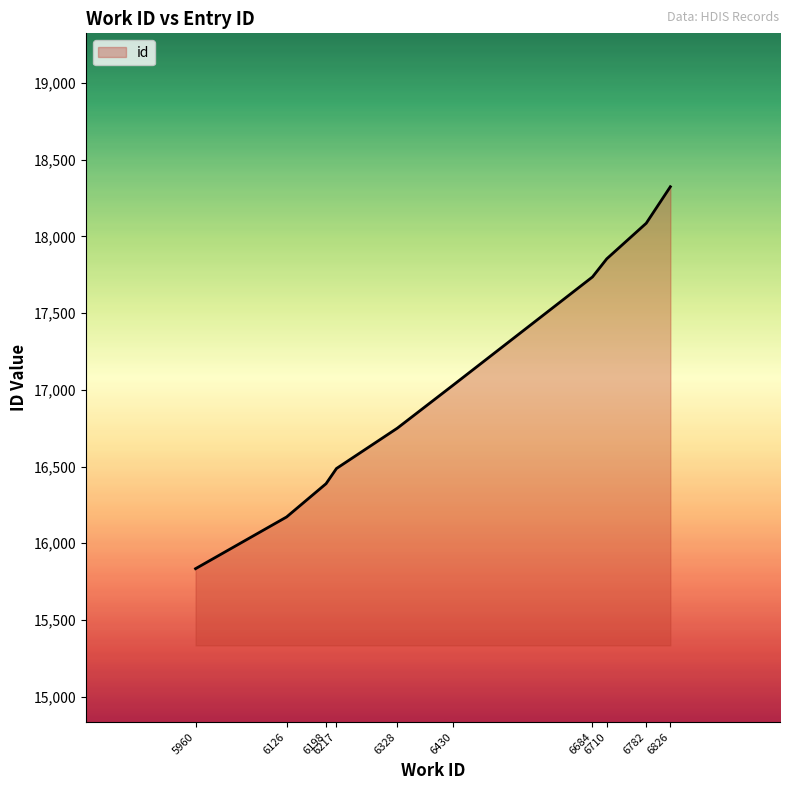

Count the number of categories in the chart.

10